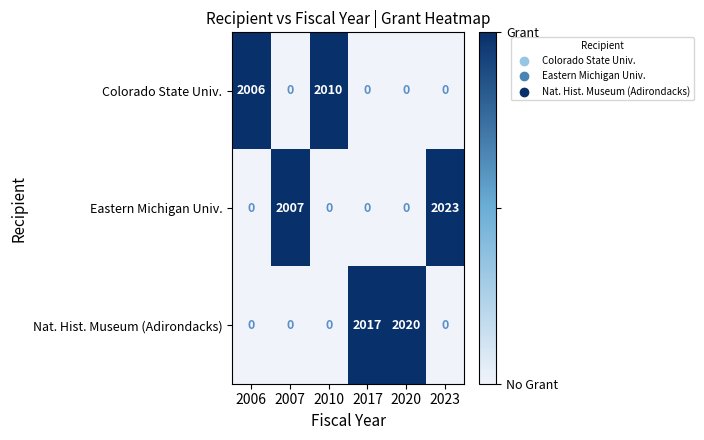

Is it true that Eastern Michigan Univ. equals 0 at 2010?

True